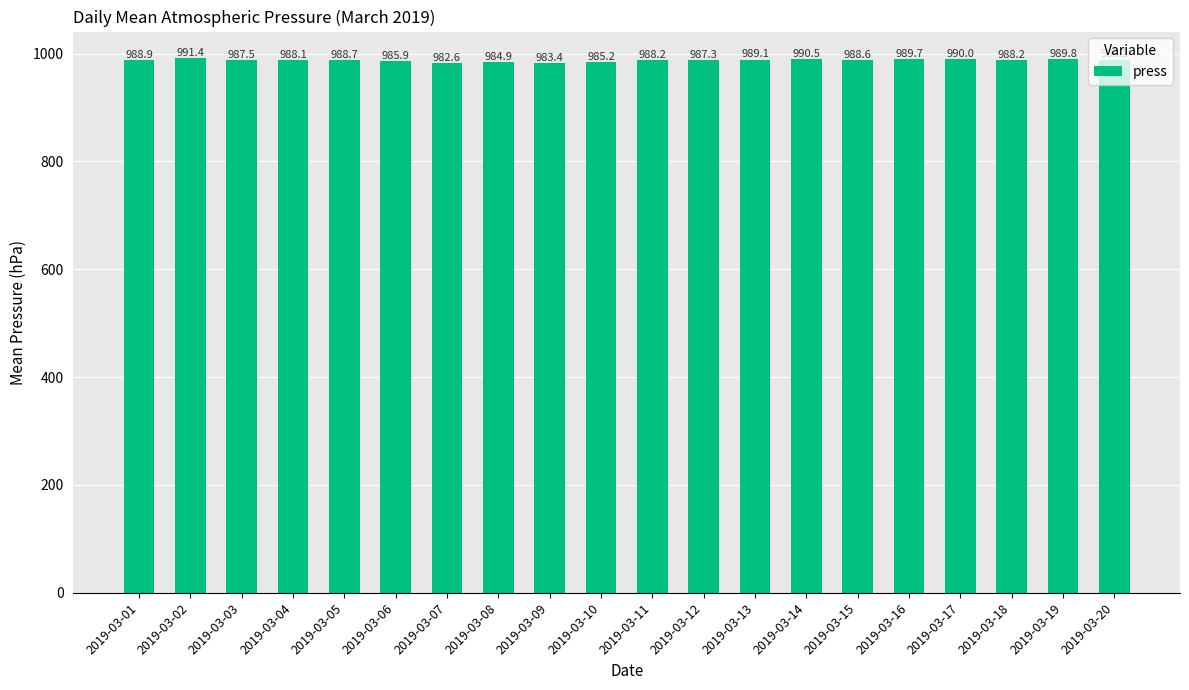

Reading right to left, what are all the values shown in this chart?

989.1	989.8	988.2	990.0	989.7	988.6	990.5	989.1	987.3	988.2	985.2	983.4	984.9	982.6	985.9	988.7	988.1	987.5	991.4	988.9